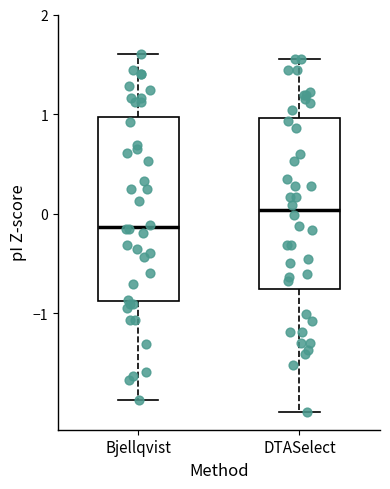

Which box's median line is the highest?

DTASelect